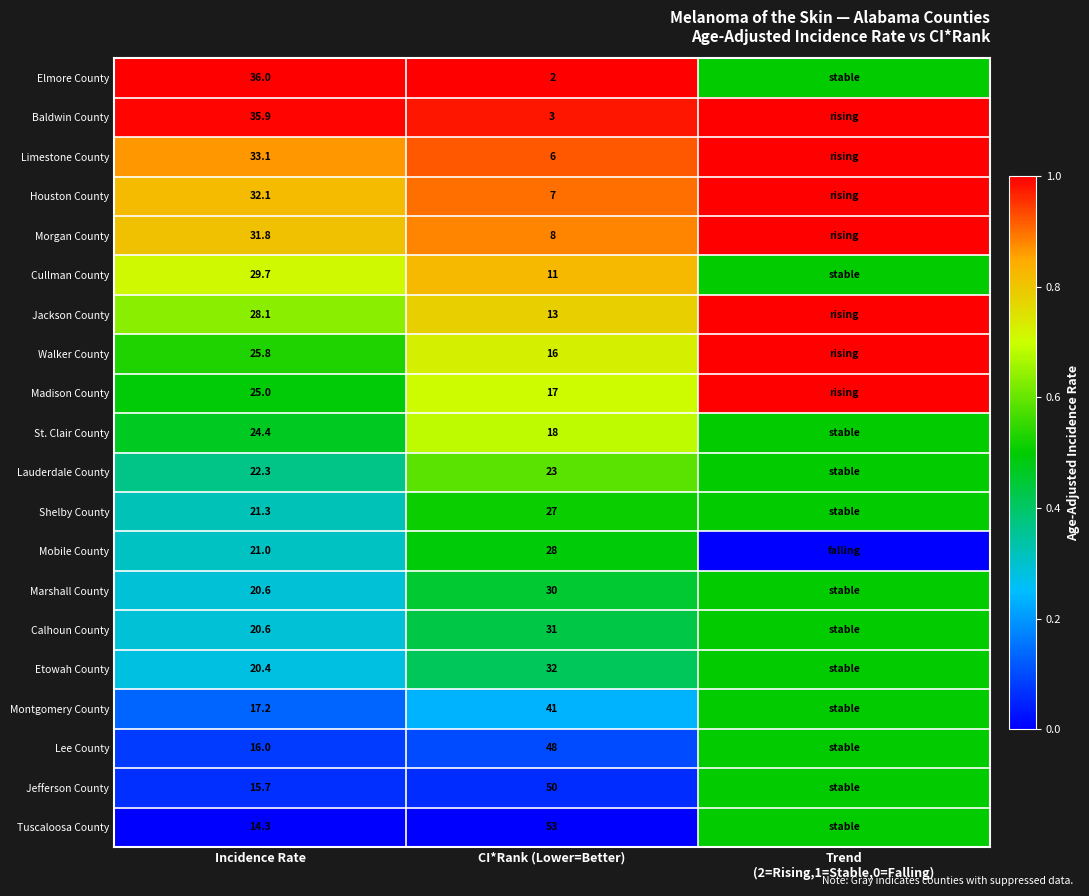

How many distinct data groups are displayed?

20